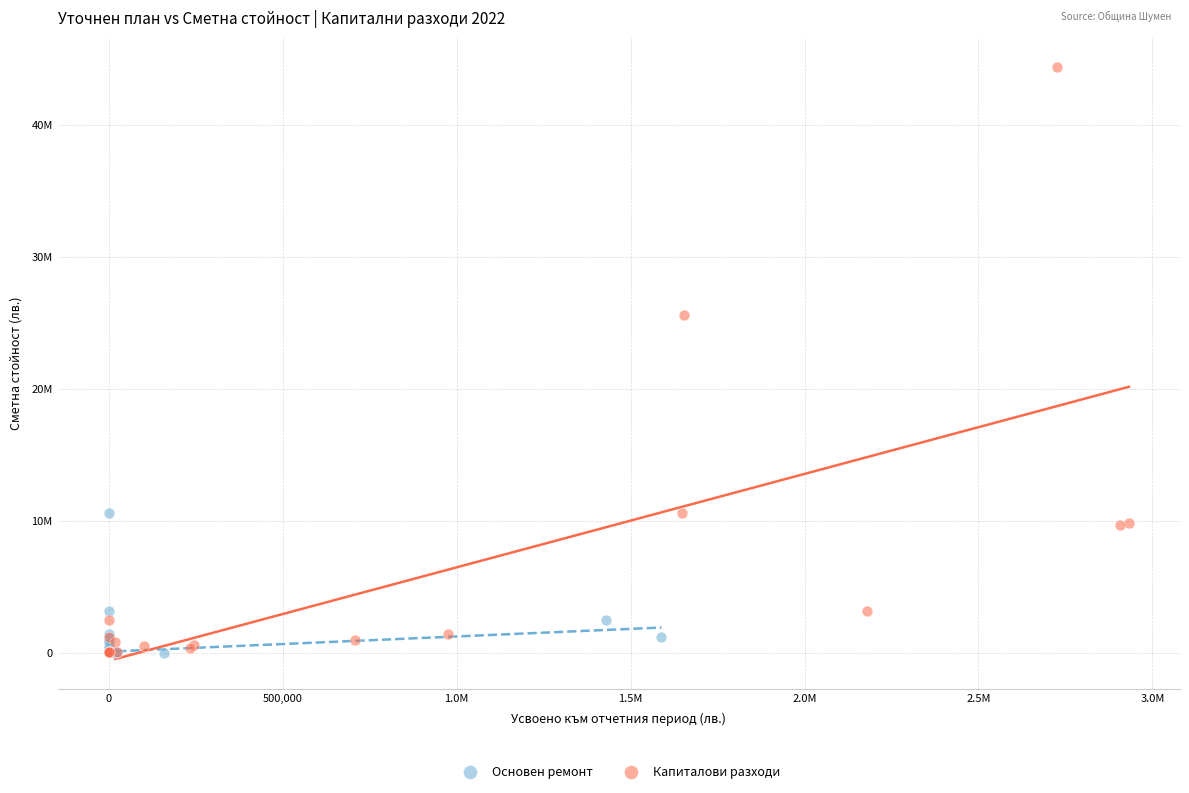

Which series contains the highest Y value?

Капиталови разходи